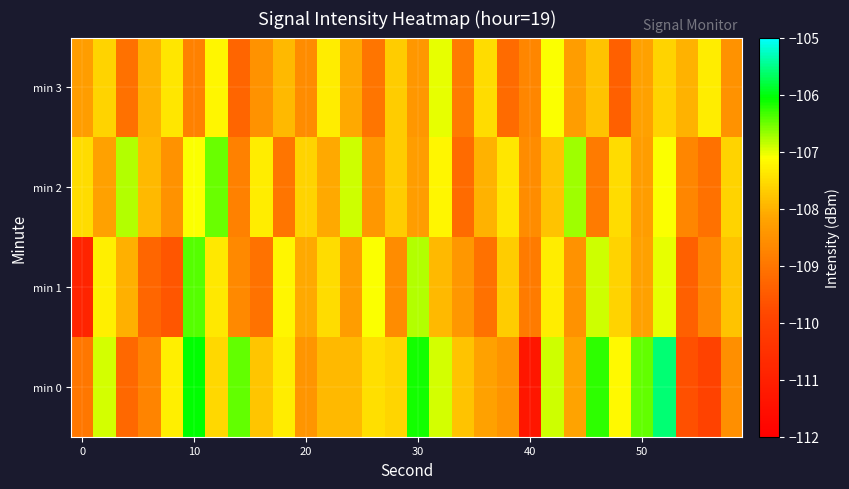

How many distinct data groups are displayed?

4